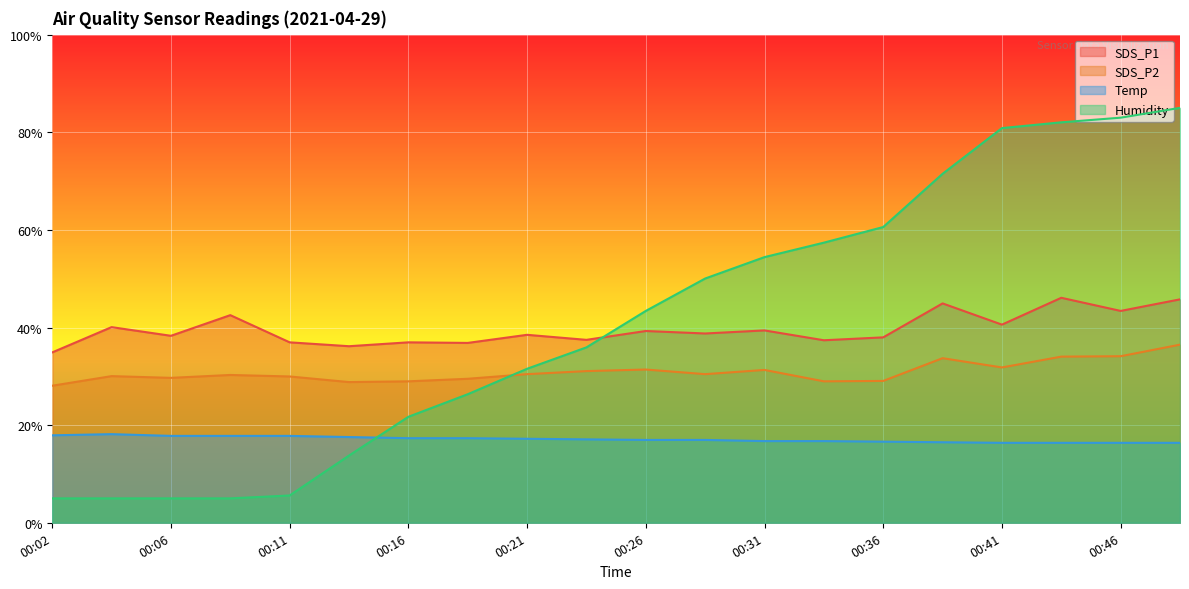

Reading left to right, what are all the values shown in this chart?

SDS_P1: 34.9	40.1	38.3	42.5	37.0	36.2	37.0	36.8	38.5	37.5	39.3	38.8	39.4	37.4	38.0	44.9	40.6	46.1	43.4	45.8
SDS_P2: 28.1	30.0	29.7	30.3	30.0	28.8	29.0	29.5	30.4	31.1	31.4	30.4	31.3	29.0	29.1	33.7	31.8	34.0	34.1	36.5
Temp: 17.9	18.2	17.8	17.8	17.8	17.6	17.3	17.3	17.2	17.1	17.0	17.0	16.7	16.7	16.6	16.5	16.4	16.4	16.4	16.4
Humidity: 5.0	5.0	5.0	5.0	5.6	13.8	21.7	26.3	31.5	35.9	43.4	50.0	54.4	57.4	60.6	71.5	80.9	82.0	83.0	85.0